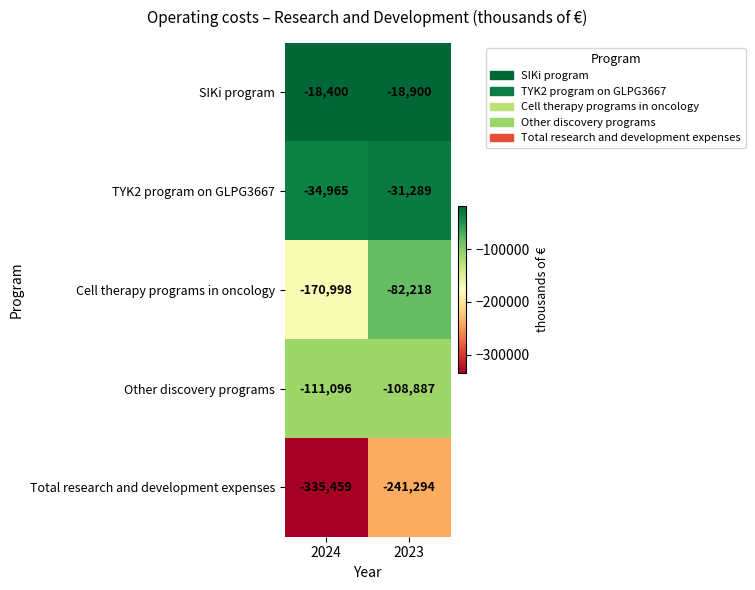

Which series has the largest range (max minus min)?

Total research and development expenses